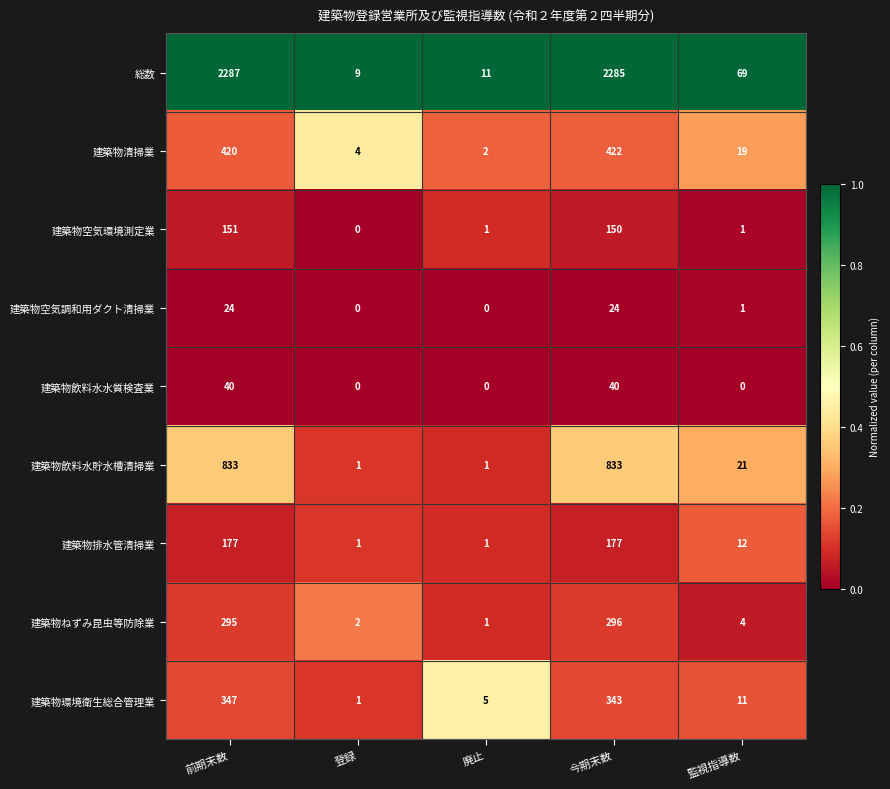

At which label is 建築物空気調和用ダクト清掃業 closest to 12?

監視指導数